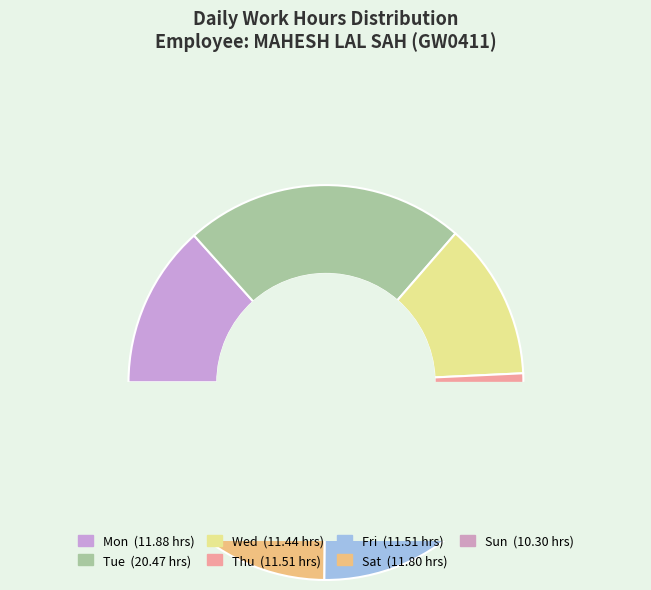

Is it true that Tue is 34% of the pie?

False